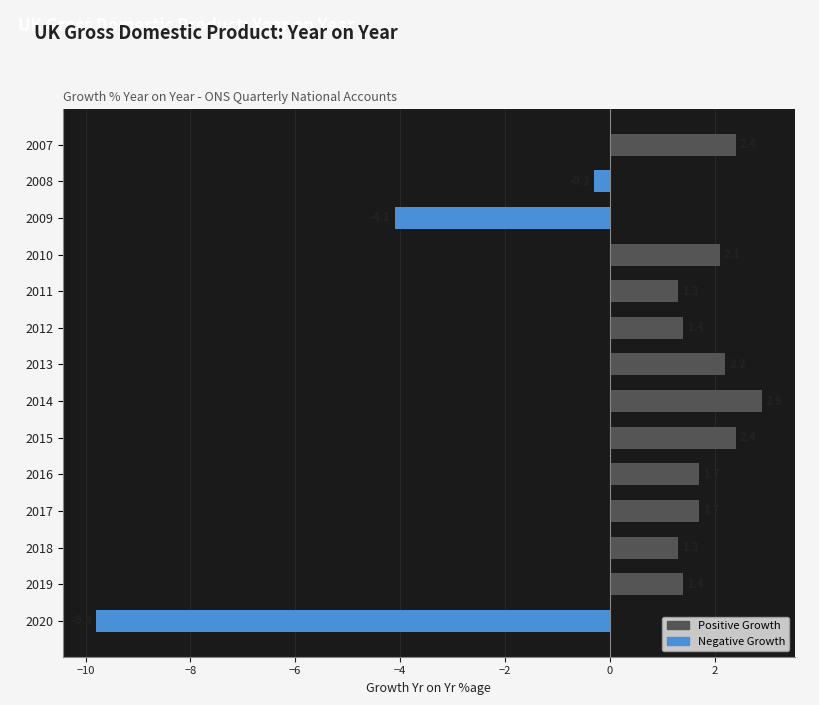

What is the difference between the values at 2018 and 2020?

11.1